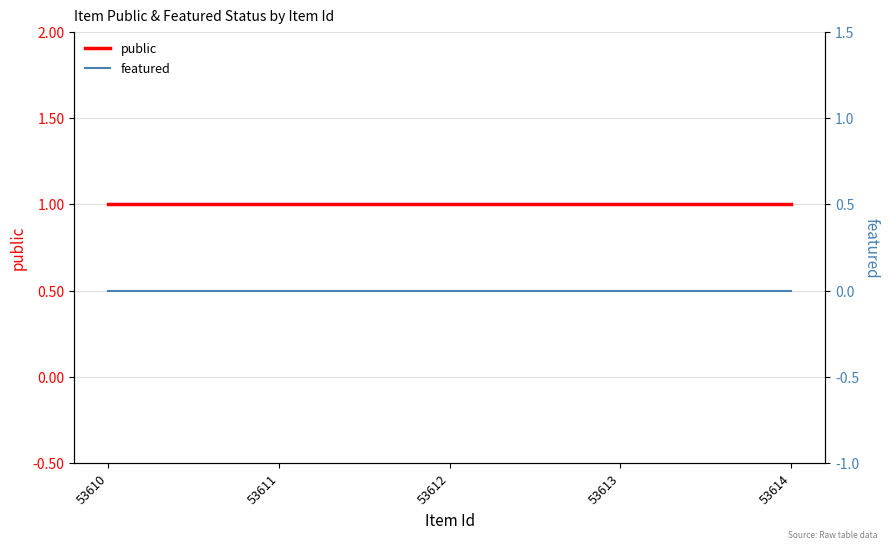

What are all the series names shown in the legend?

public, featured